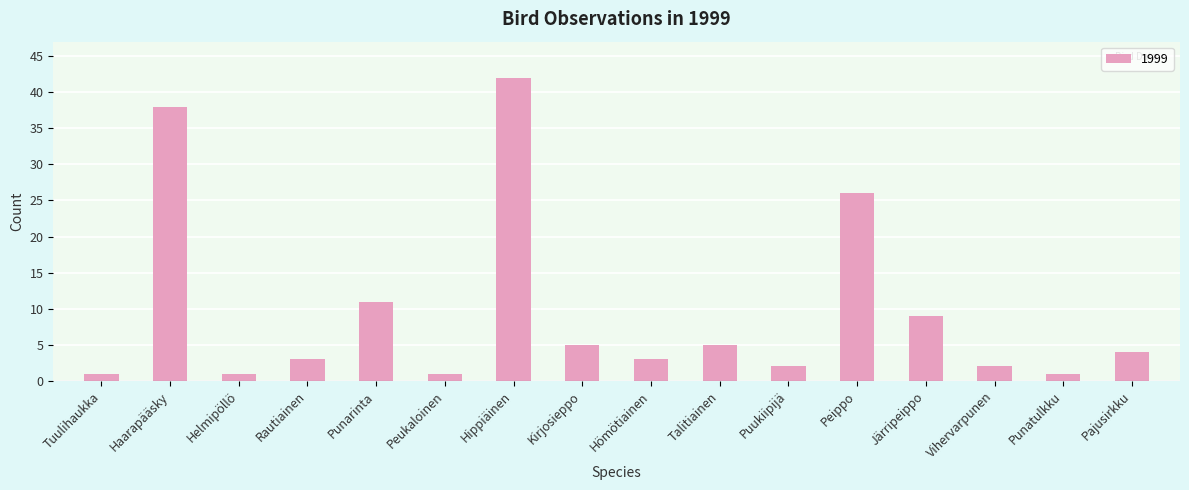

What is the difference between the maximum and second lowest values?

41